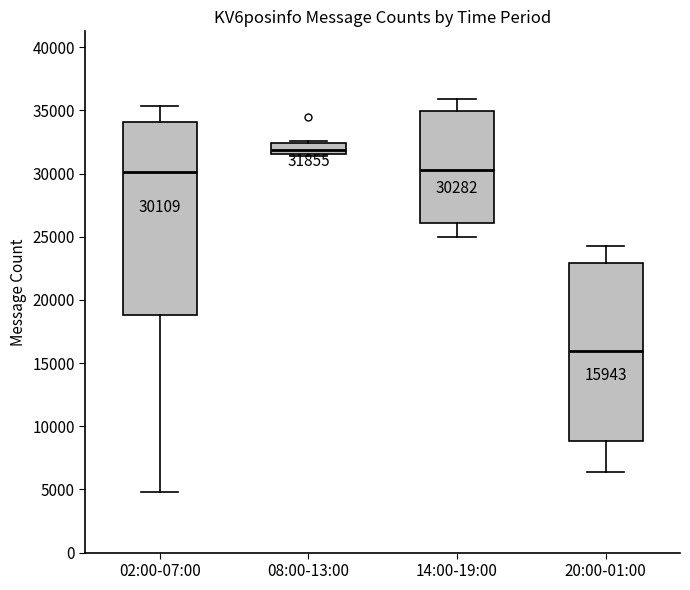

Comparing the boxes themselves (not the whiskers), which one is the tallest?

02:00-07:00